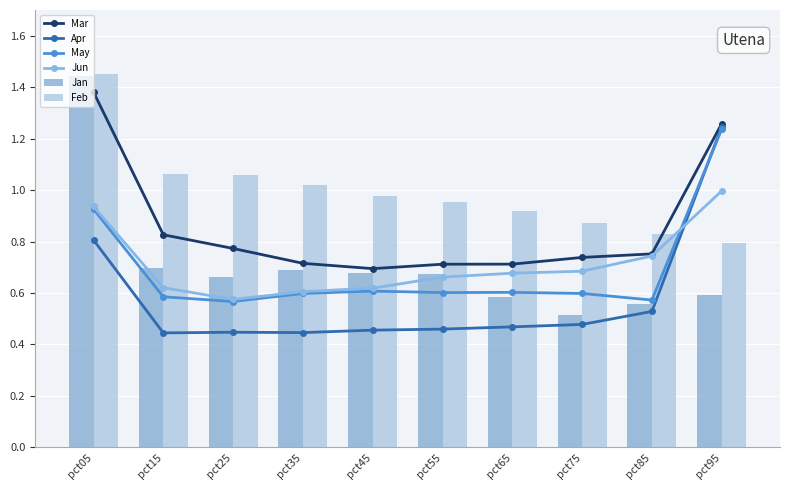

What are all the series names shown in the legend?

Mar, Apr, May, Jun, Jan, Feb